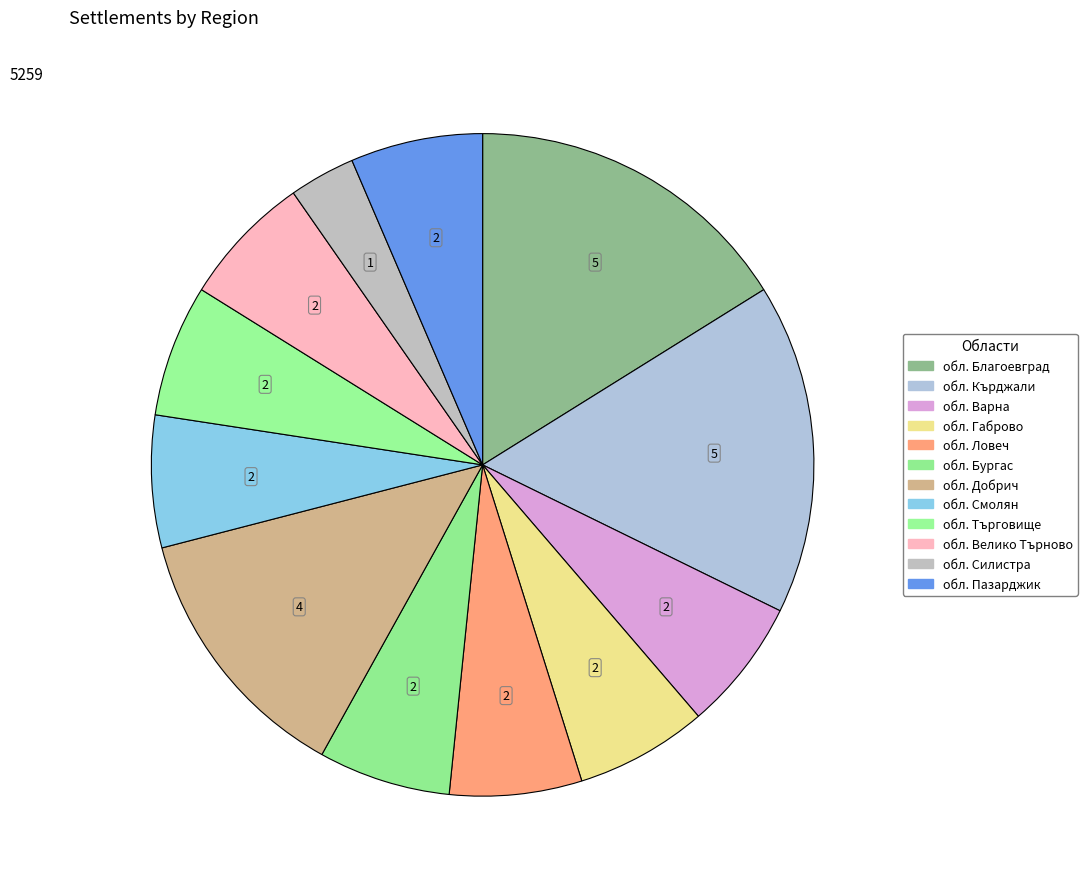

Is there any slice that represents more than half of the pie?

No